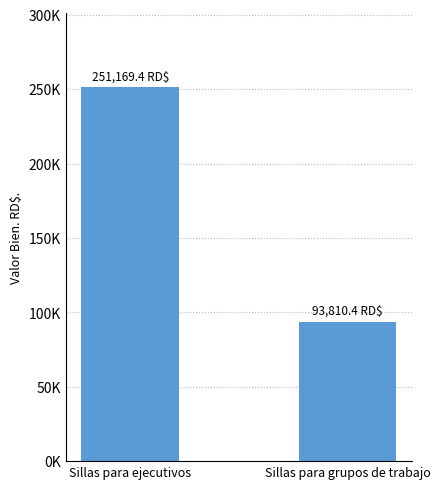

Does the chart contain any negative values?

No